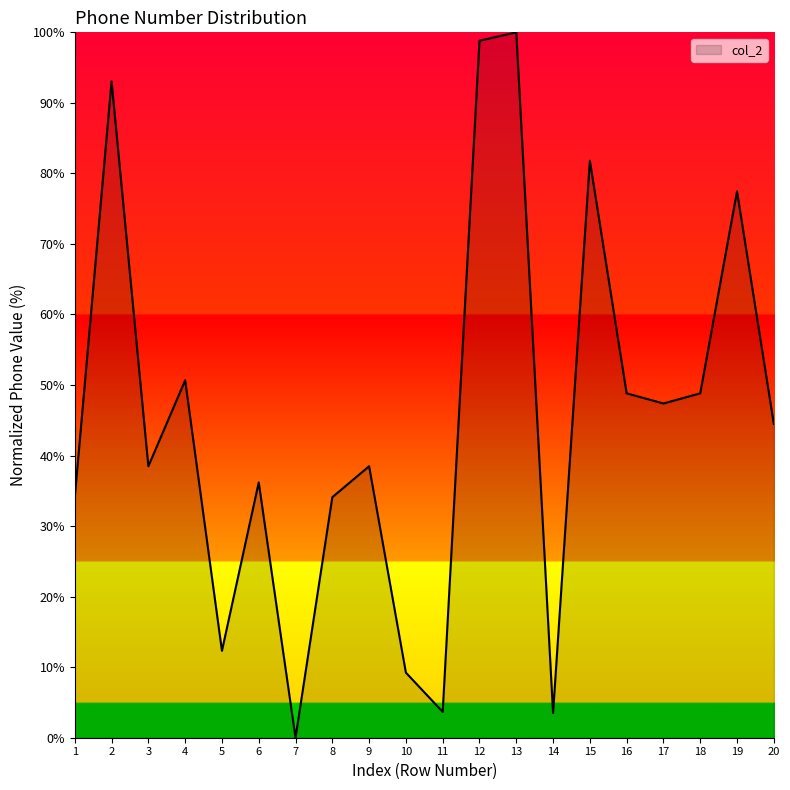

What is the sum of the values at 11 and 20?

48.2